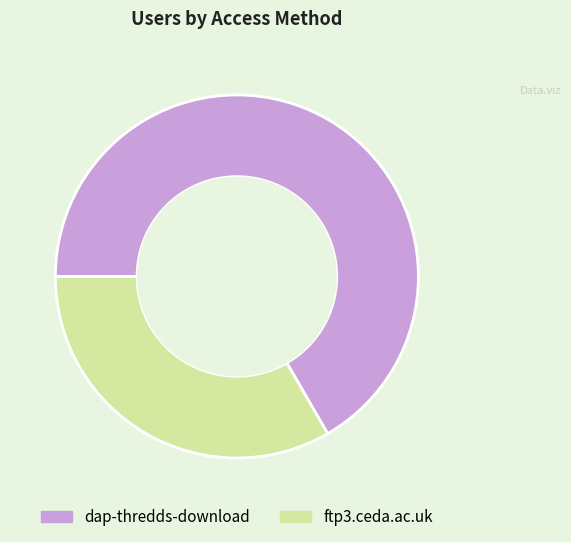

Is it true that dap-thredds-download is 81% of the pie?

False